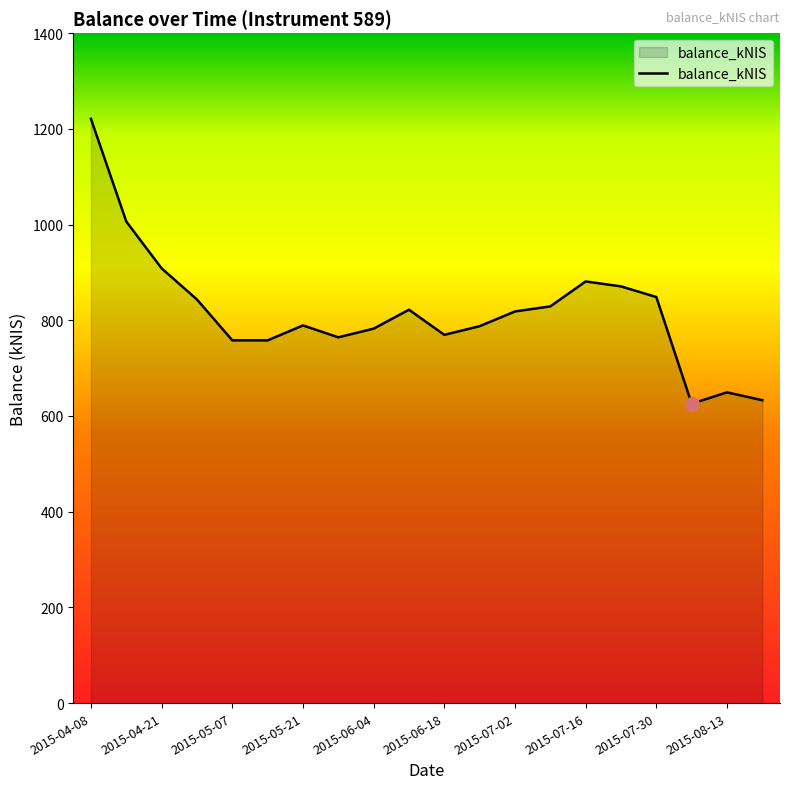

What is the smallest value displayed?

625.7